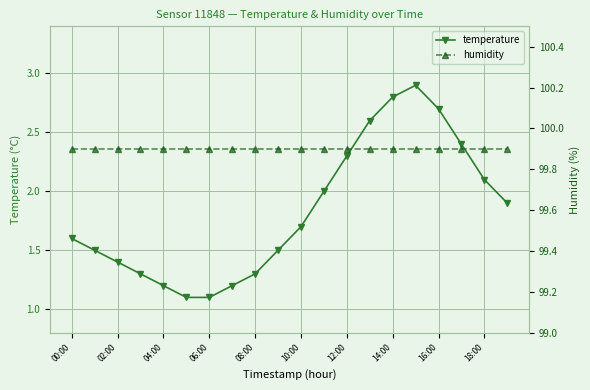

What is the label of the 20th point from the right?

00:00